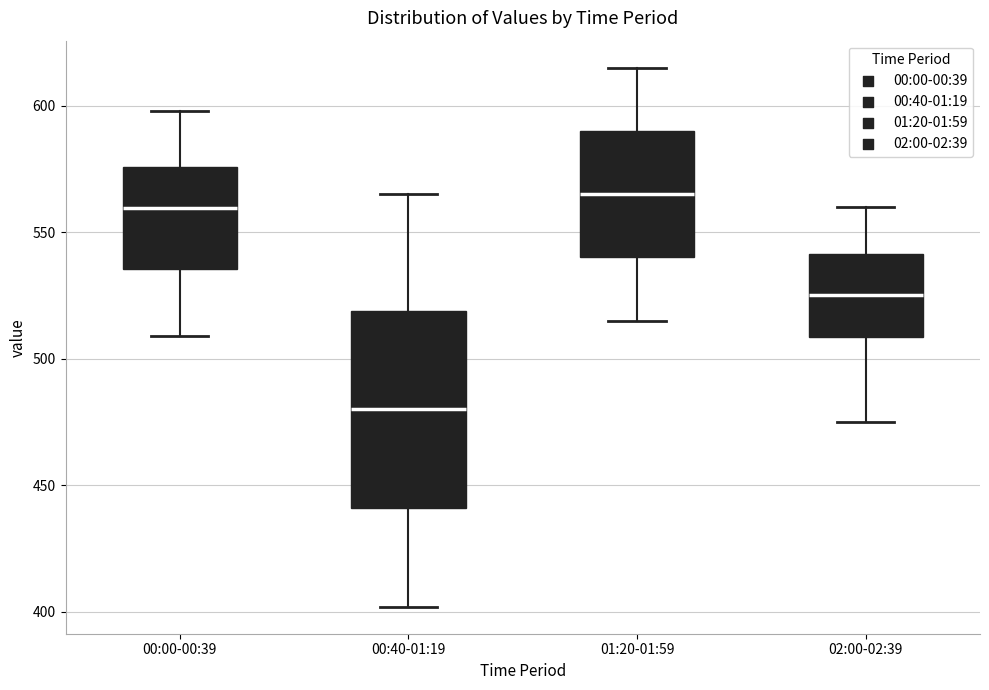

Which box is the tallest, from its lower edge to its upper edge?

00:40-01:19